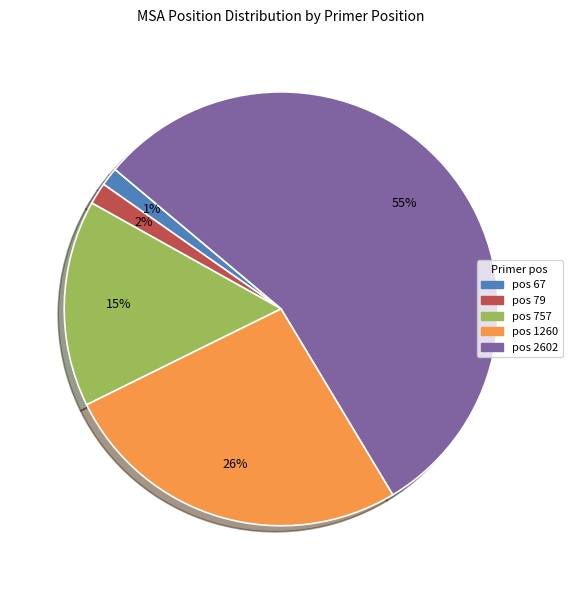

What percentage is the pos 1260 slice, to the nearest percent?

26%